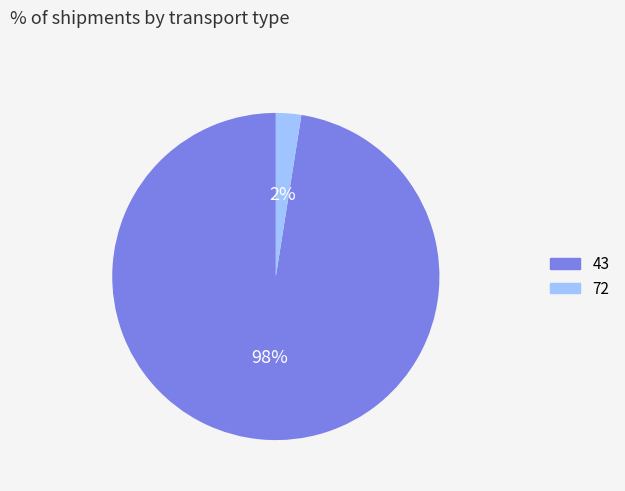

The 43 slice represents 98% of the pie. True or false?

True